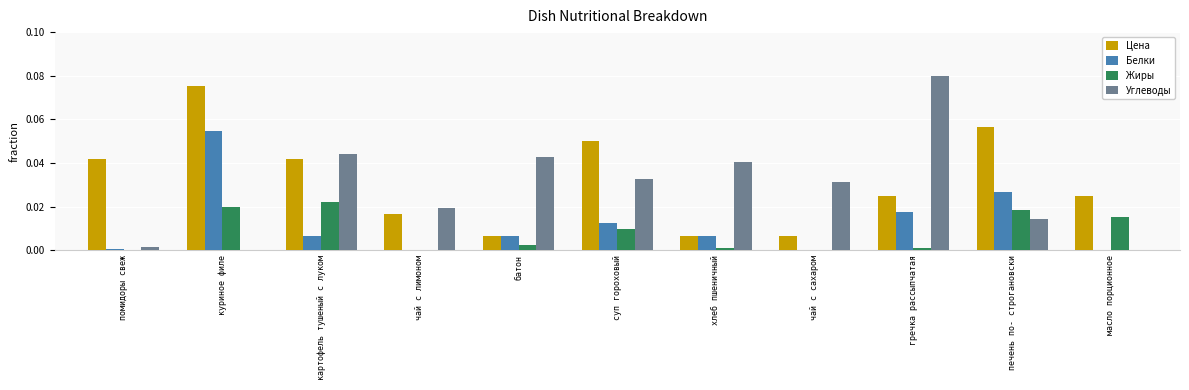

At which category does the chart reach its peak across all series?

гречка рассыпчатая